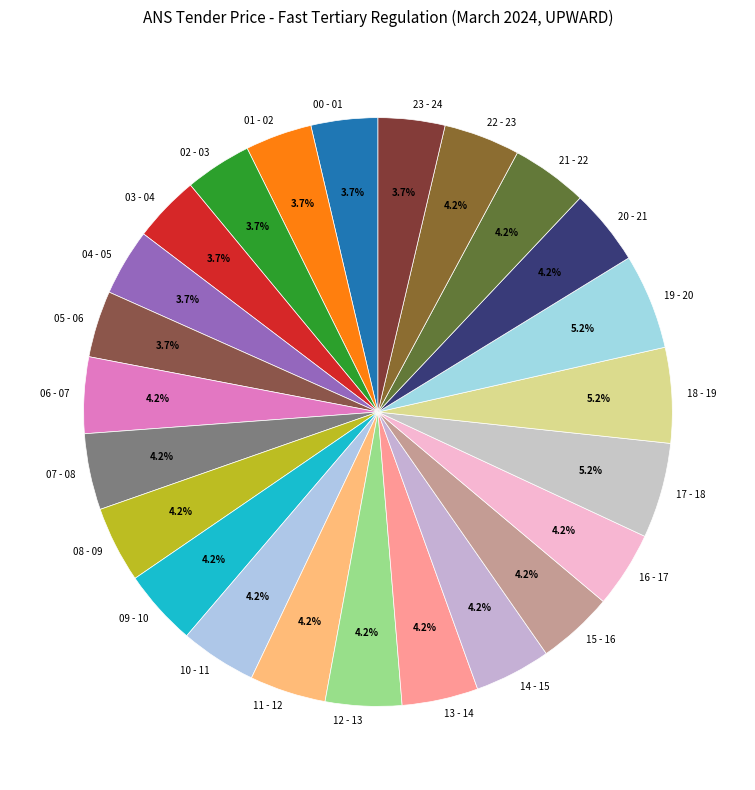

Approximately how many times larger is the value at 12 - 13 compared to 03 - 04?

1.1